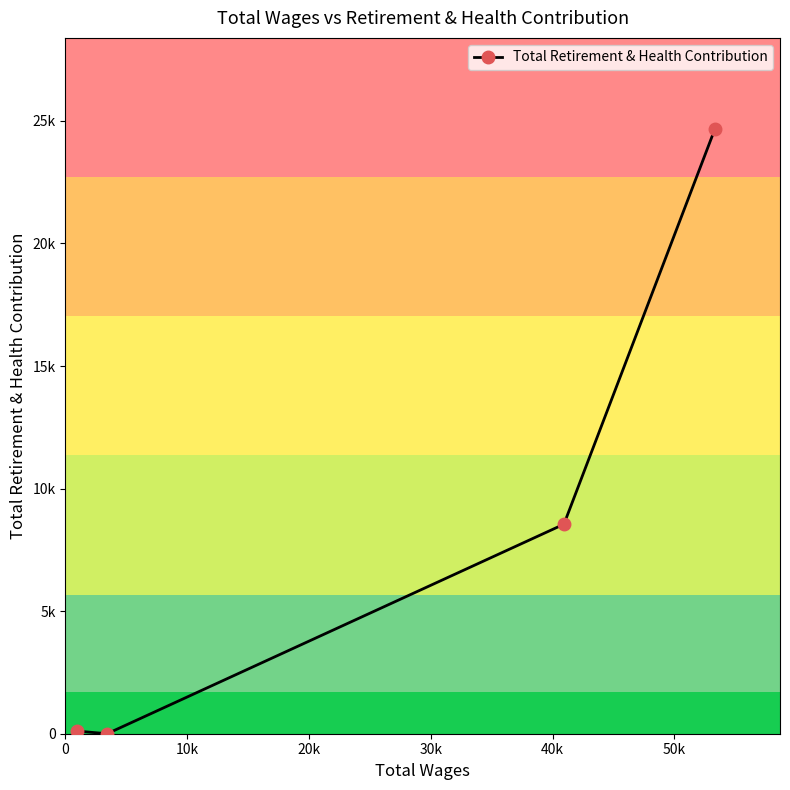

Is this an area chart (filled region under the line)?

No